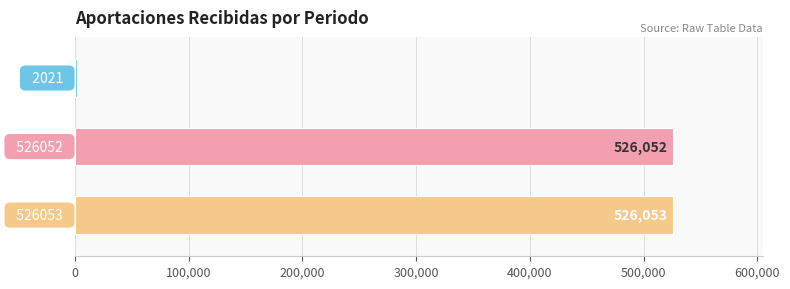

What is the value of the 3rd bar from the top?

526053